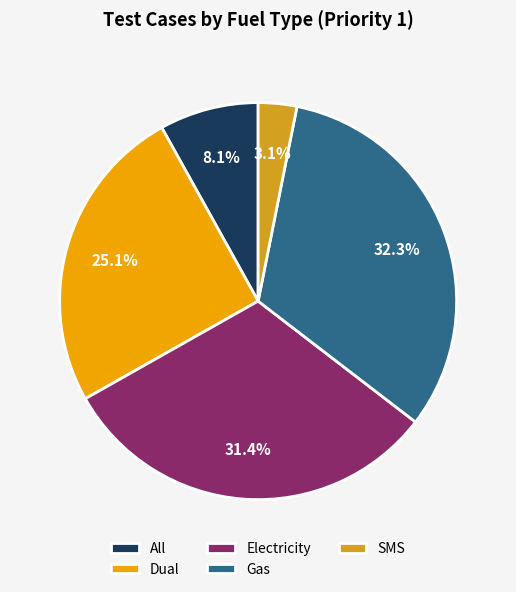

Which category has the smallest portion of the pie?

SMS